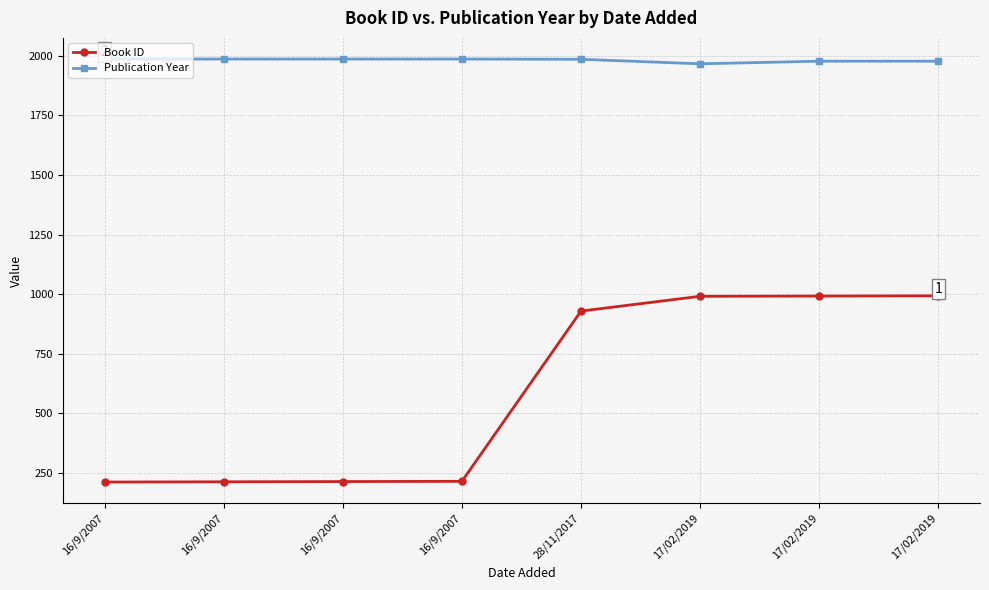

True or false: Publication Year and Book ID intersect in this chart.

False